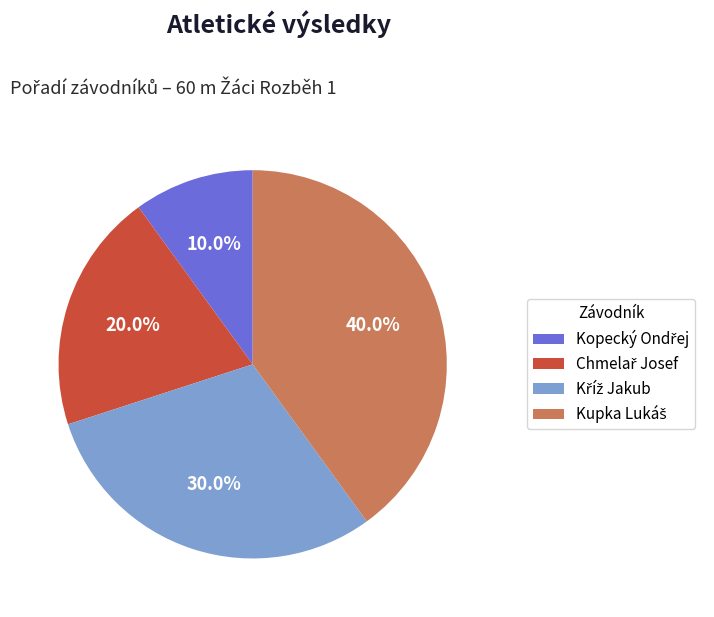

How many slices are in this pie chart?

4